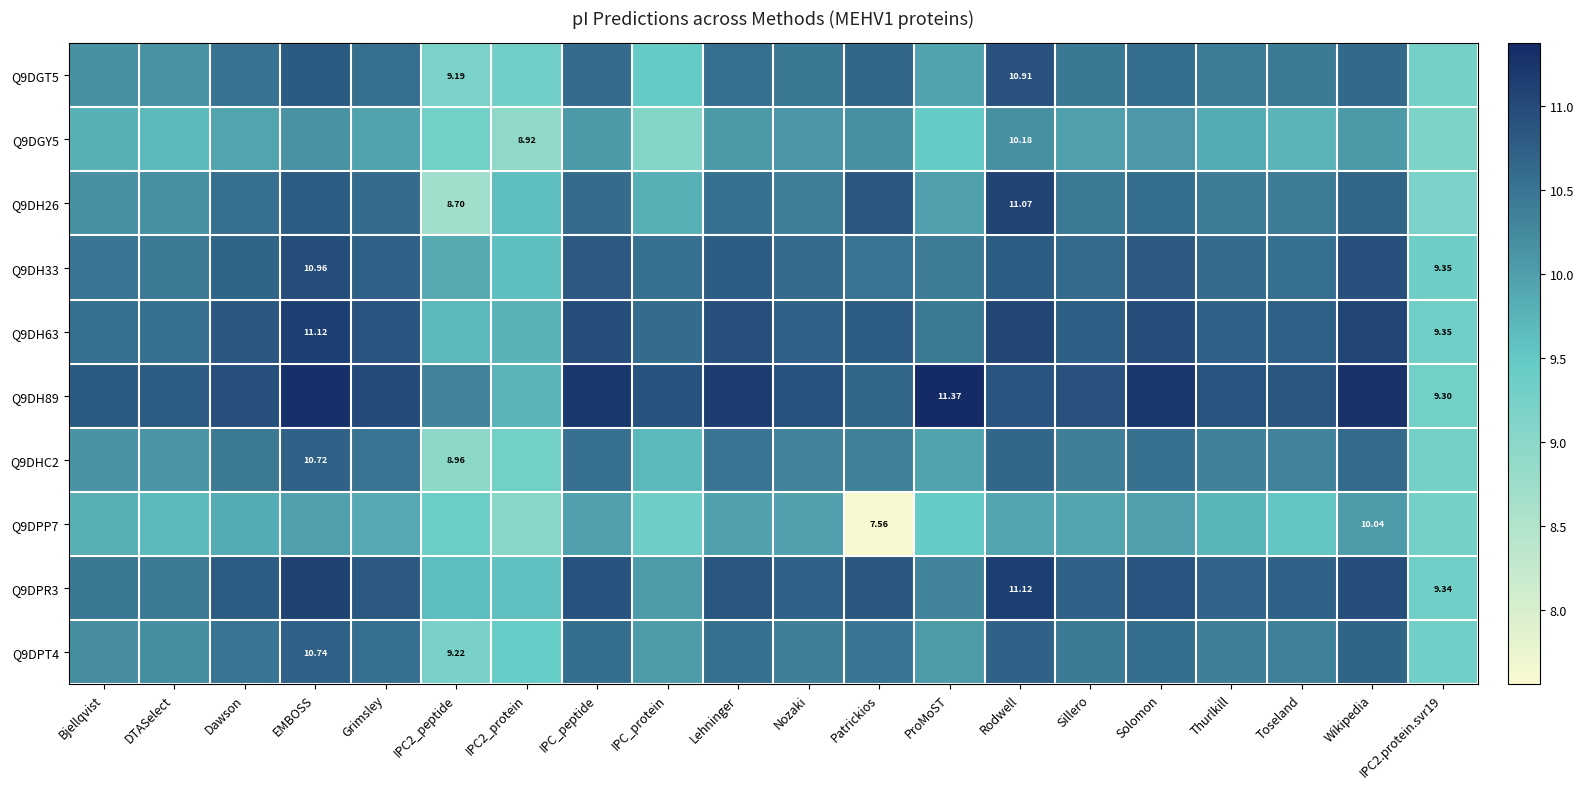

Is it true that Q9DH63 equals 10.8 at Patrickios?

True